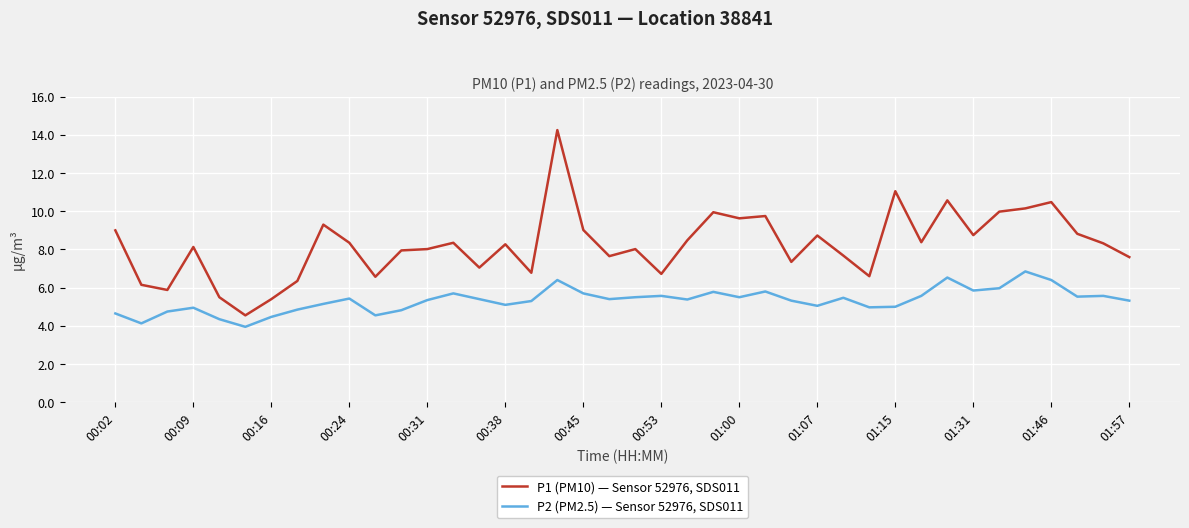

List the series in order of their peak value, highest first.

P1 (PM10) — Sensor 52976, SDS011, P2 (PM2.5) — Sensor 52976, SDS011